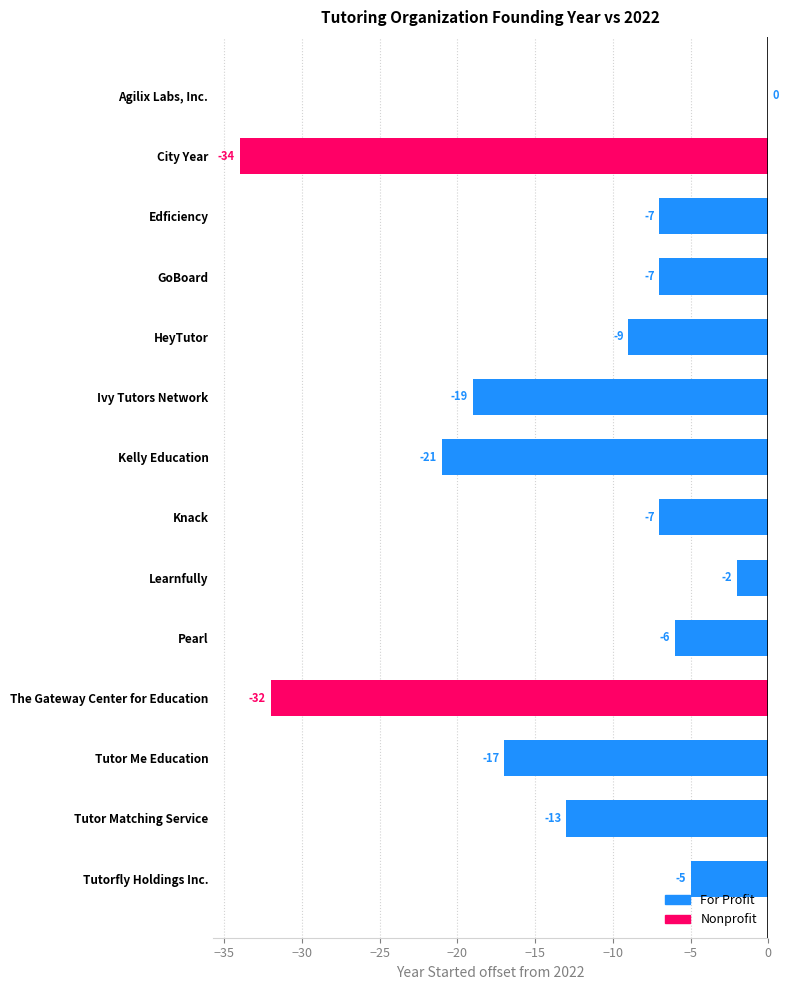

Count the number of values greater than -7.

4